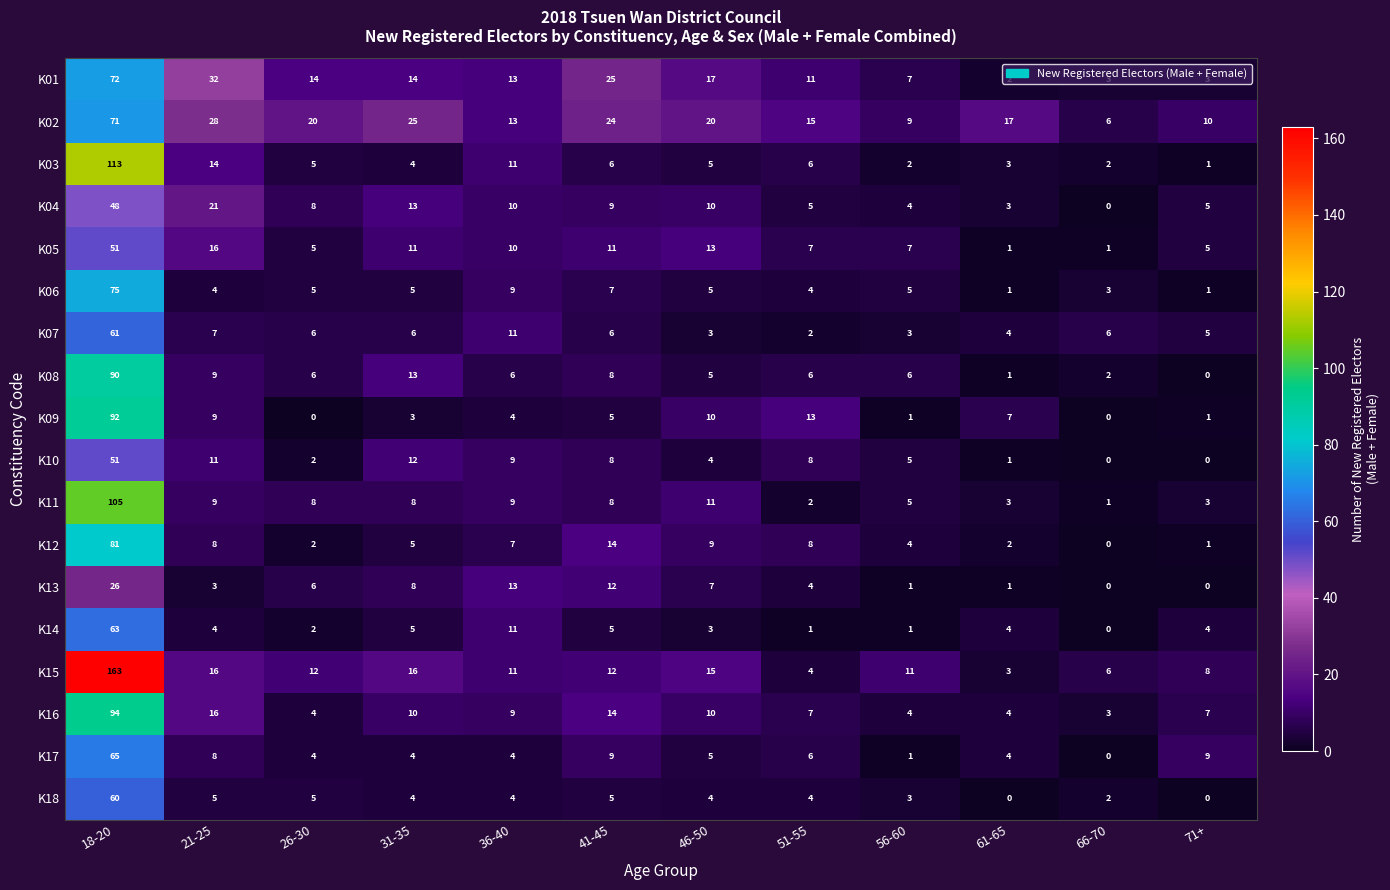

Which series has the largest total across all categories?

K15